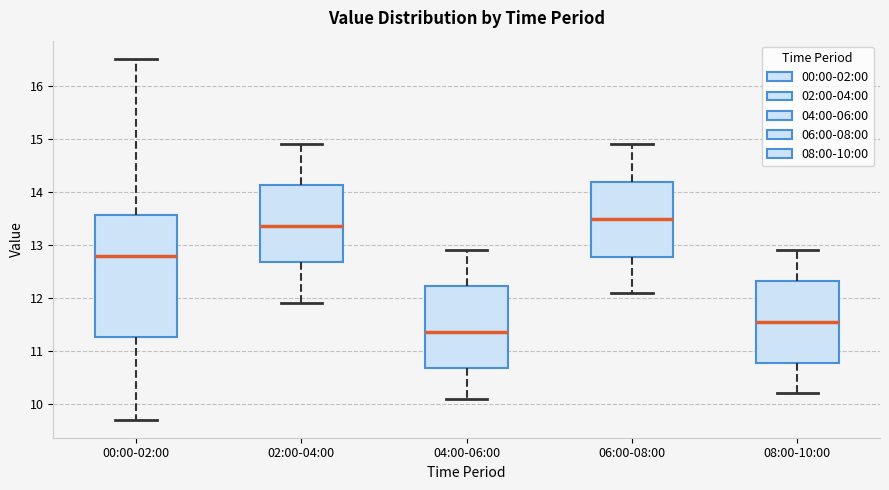

Which box has the highest median line?

06:00-08:00